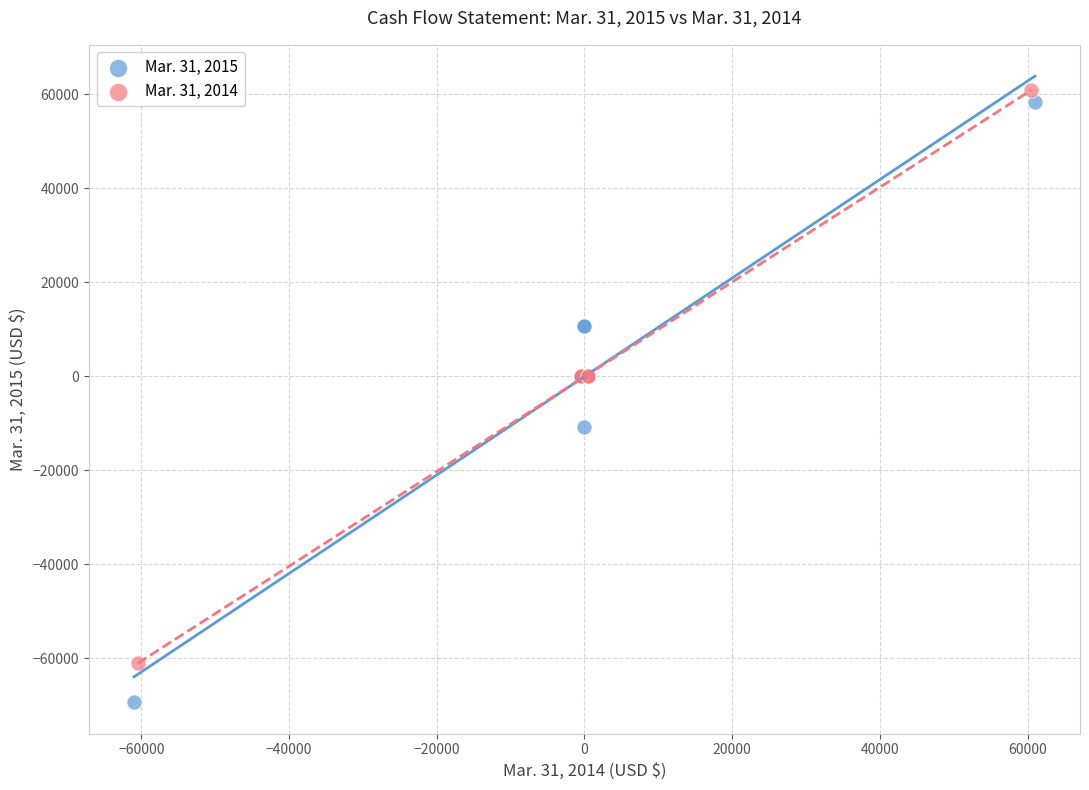

Which series contains the highest Y value?

Mar. 31, 2014